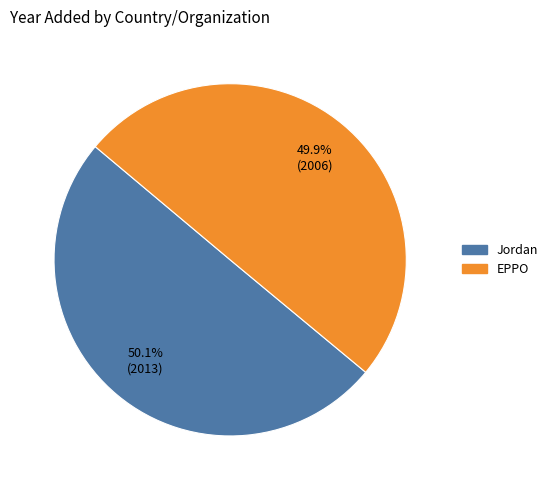

What is the ratio of the value at Jordan to the value at EPPO?

1.0